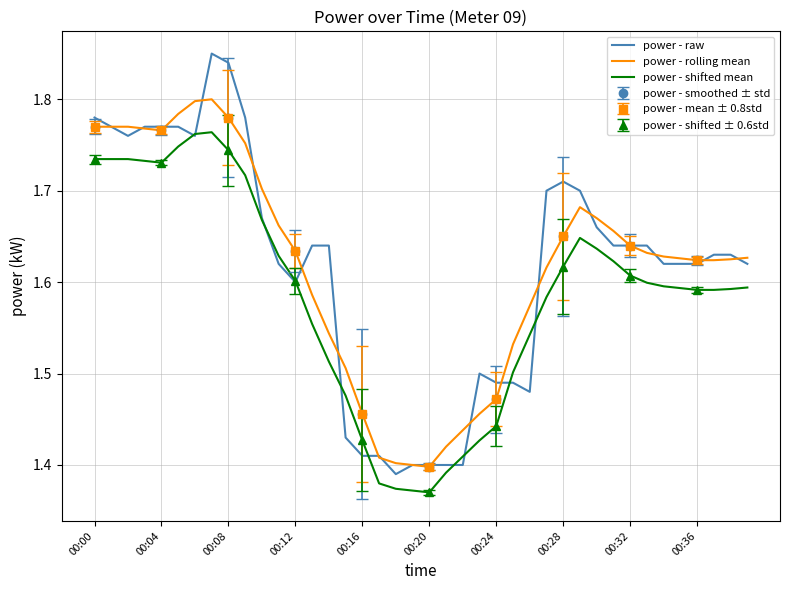

Does the chart display data point markers on the line(s)?

No